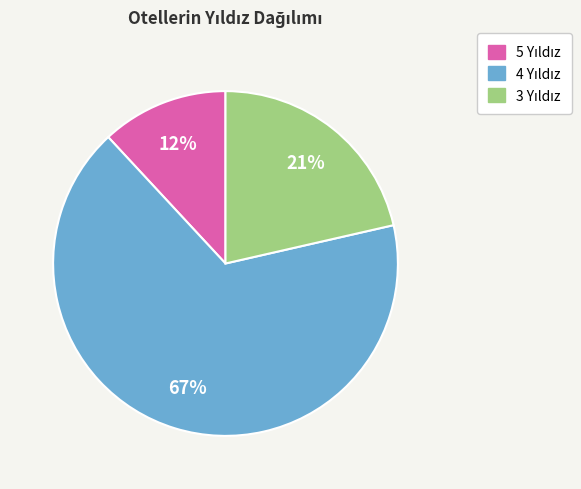

To the nearest percent, what is the average slice percentage?

33%